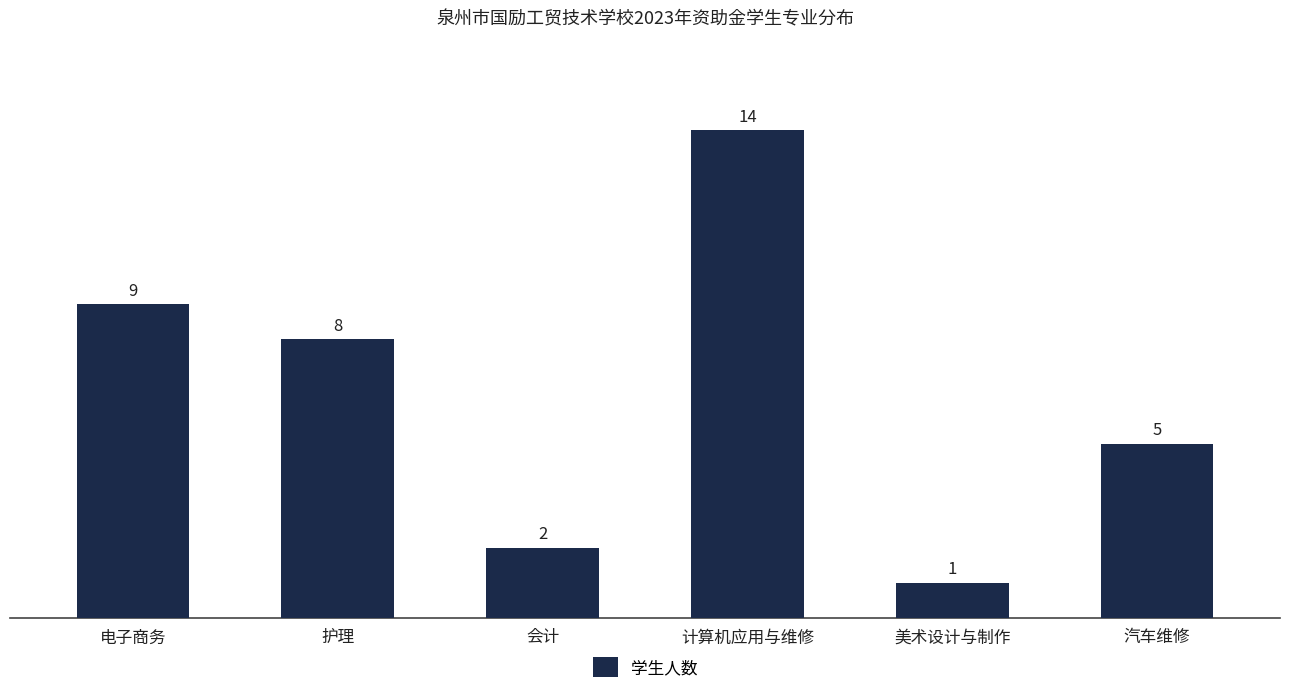

What is the difference between the maximum and second lowest values?

12